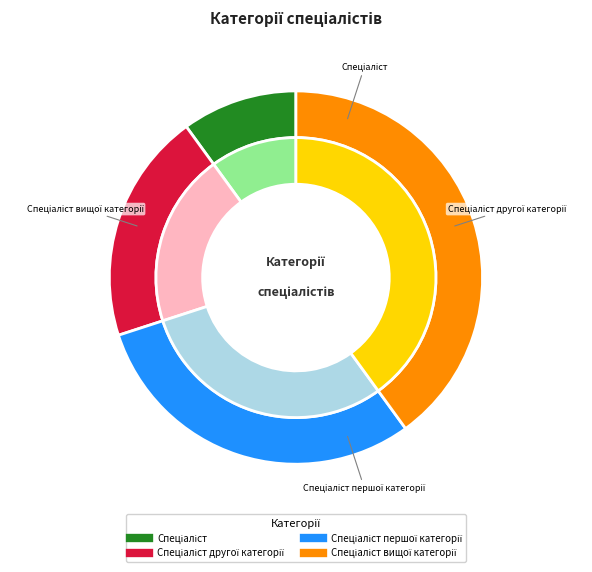

What is the ratio of the value at Спеціаліст to the value at Спеціаліст вищої категорії?

0.2